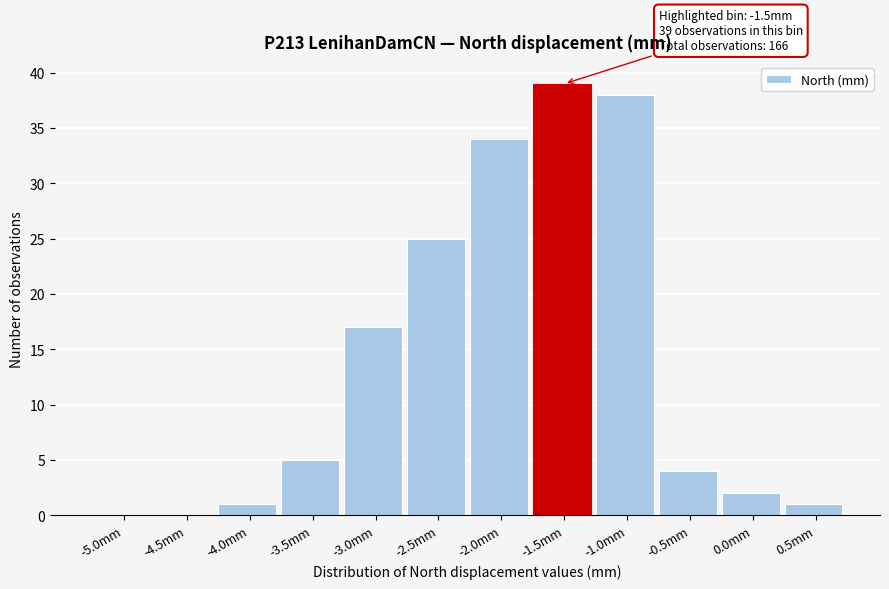

Reading left to right, extract all data points from this chart.

-5.0mm=0	-4.5mm=0	-4.0mm=1	-3.5mm=5	-3.0mm=17	-2.5mm=25	-2.0mm=34	-1.5mm=39	-1.0mm=38	-0.5mm=4	0.0mm=2	0.5mm=1